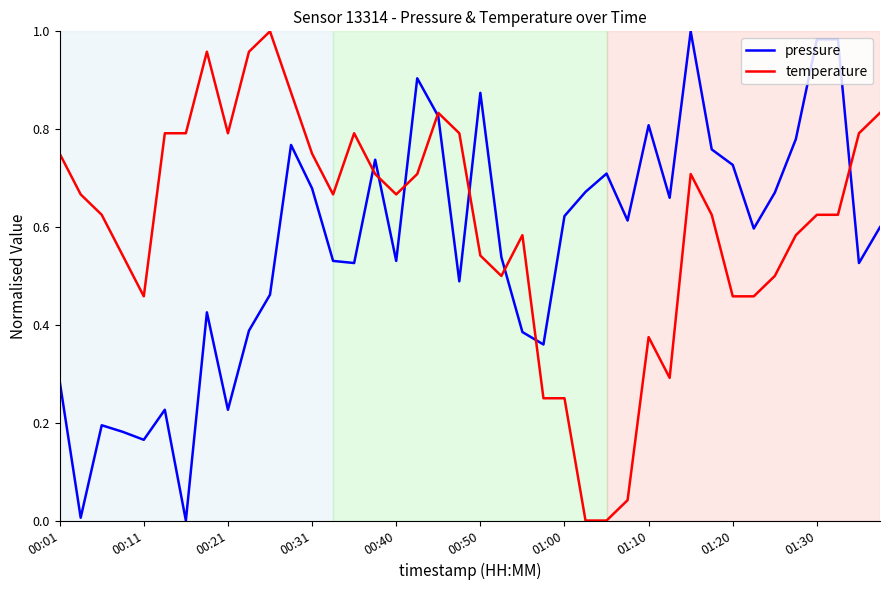

Which series has the largest total across all categories?

temperature